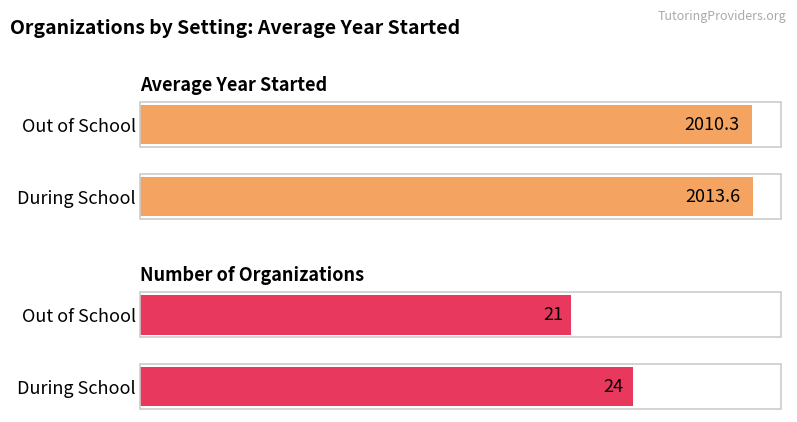

At Out of School, list the series in order from largest to smallest.

Average Year Started, Number of Organizations